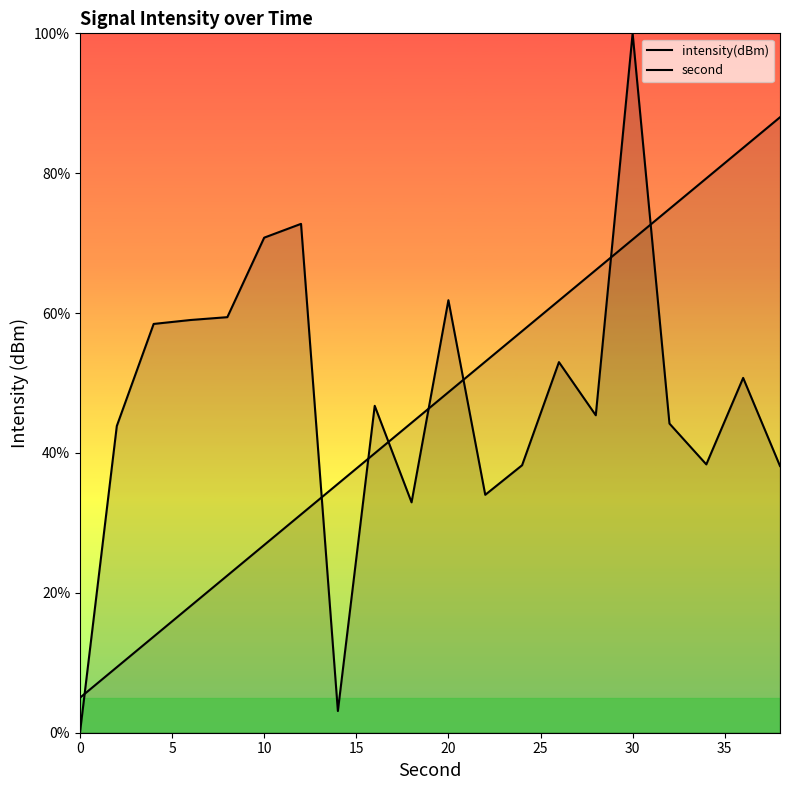

How many data points in intensity(dBm) are above 46?

10